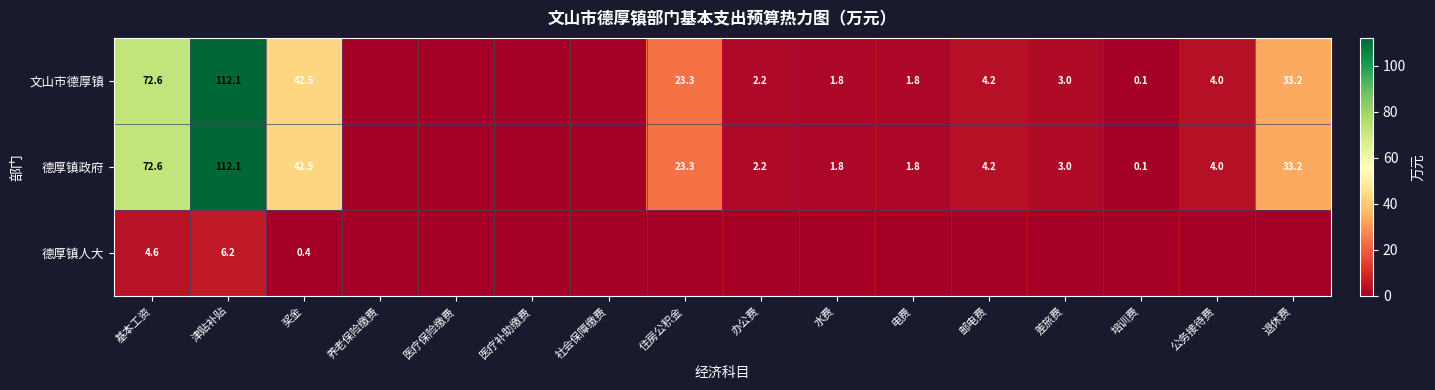

Is it true that 德厚镇政府 equals 7.3 at 邮电费?

False